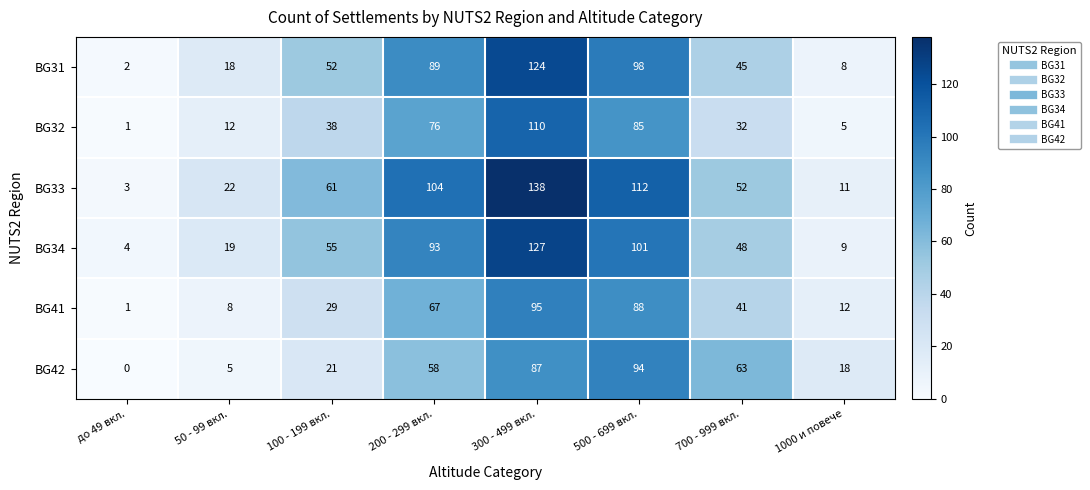

What is the difference between the second highest and minimum values in the BG31 series?

96